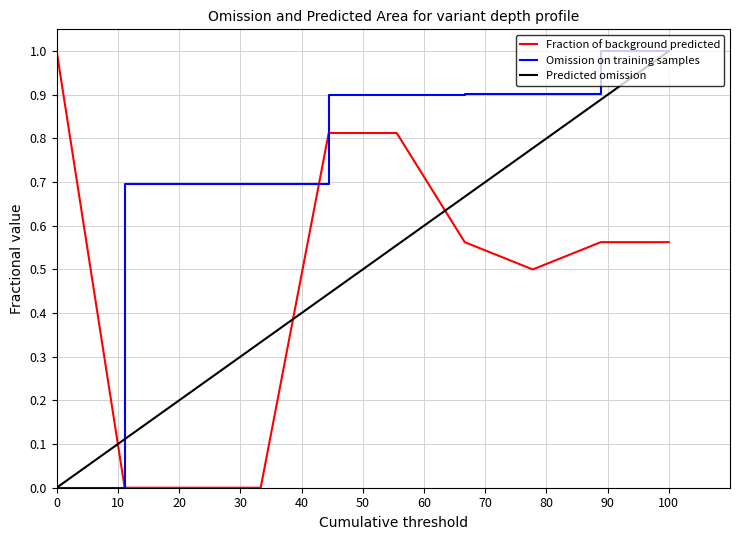

True or false: start_norm has more than 0 interior local peaks.

False